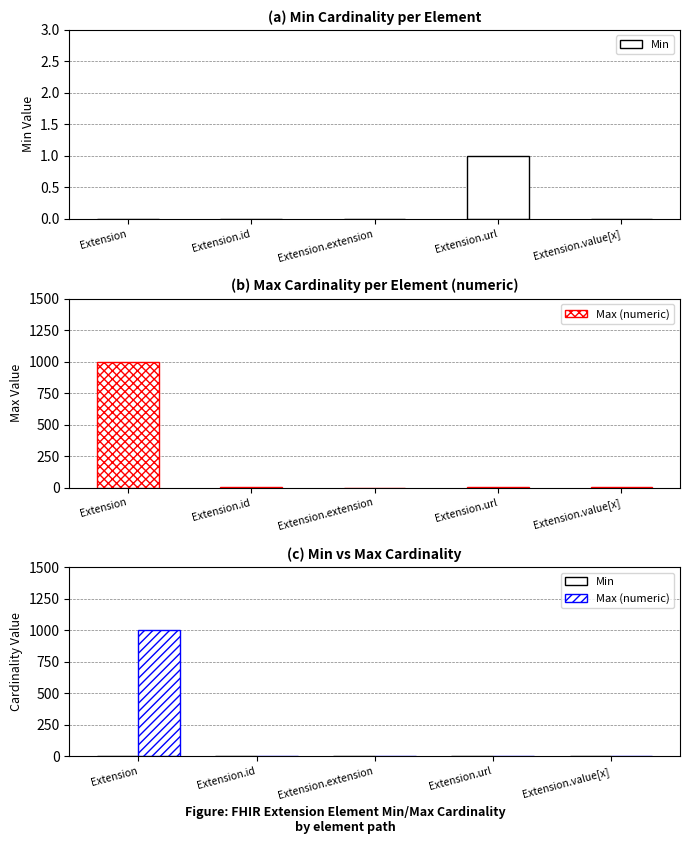

Rank the series at Extension.id from highest to lowest value.

Max (numeric), Min